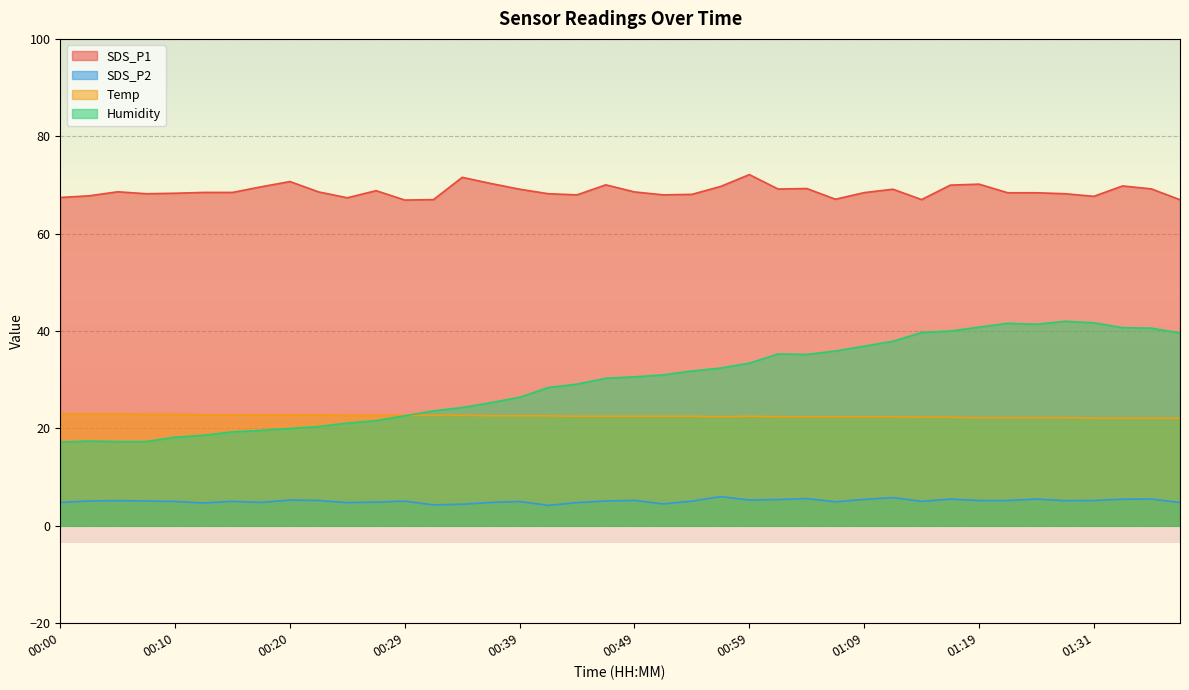

Between 00:08 and 00:27, which series saw the biggest shift?

Humidity